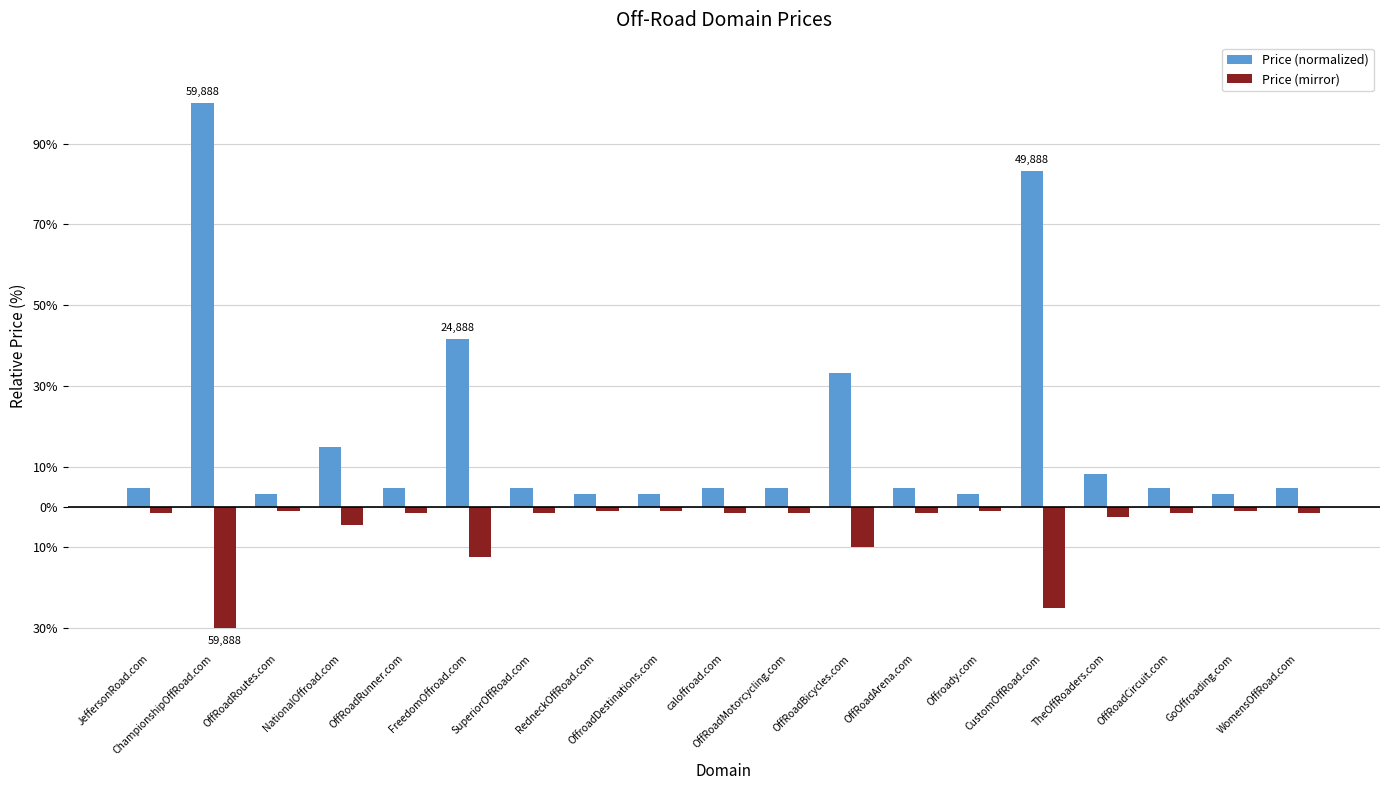

Which has a higher value, OffRoadBicycles.com or FreedomOffroad.com?

FreedomOffroad.com